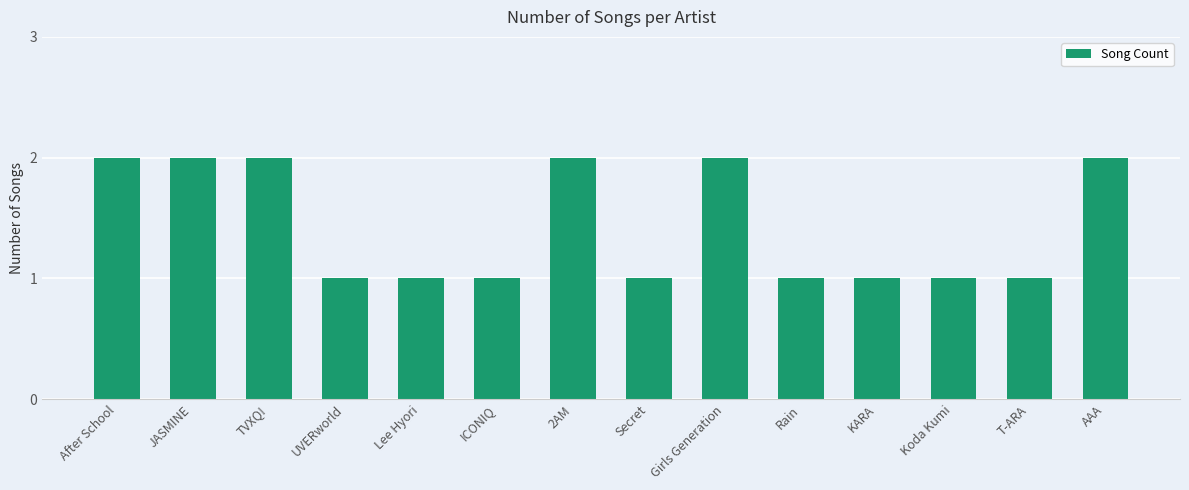

Is it true that the value at Secret is 2?

False